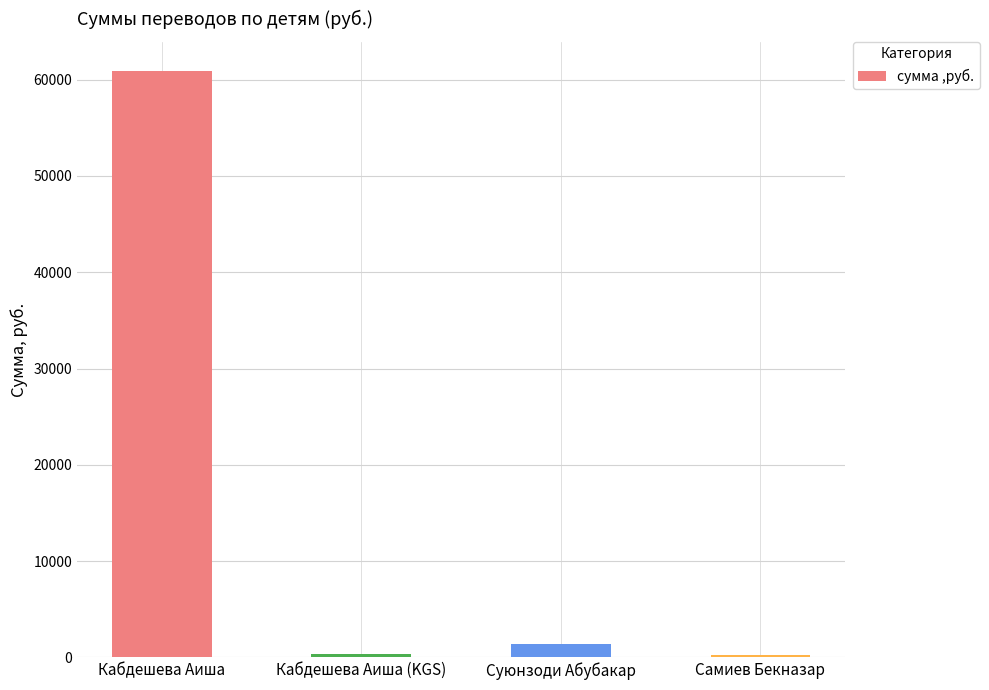

Which category has the highest value across all series?

Кабдешева Аиша